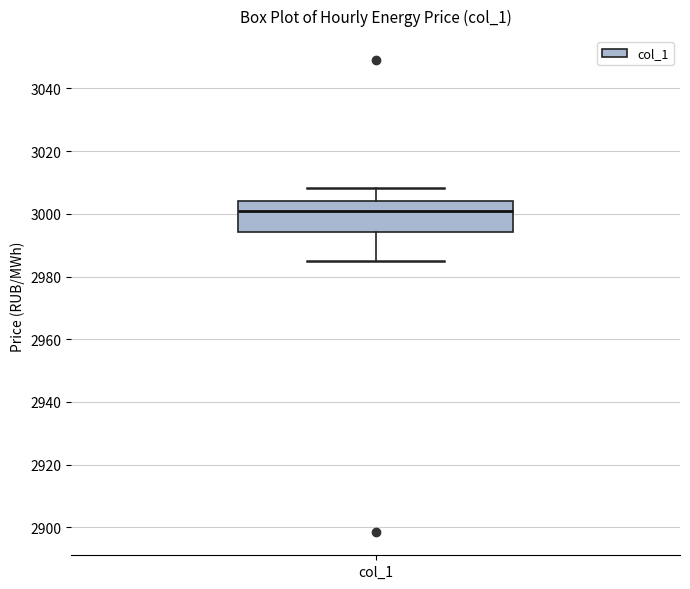

Where does the median line of the box for col_1 sit on the y-axis? The values are not printed on the chart, so give them approximately, as read against the axis.

3000